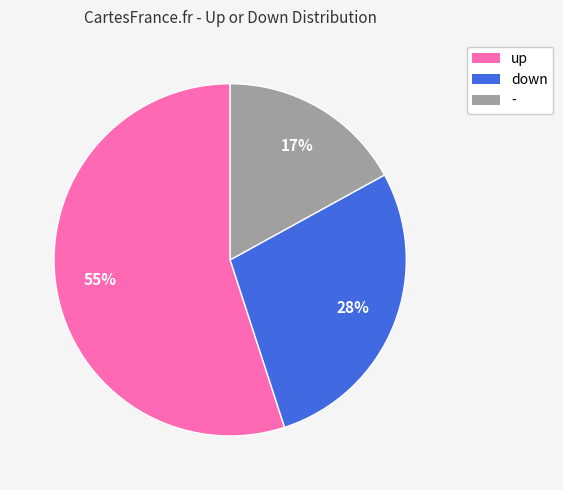

What is the ratio of the value at up to the value at -?

3.2